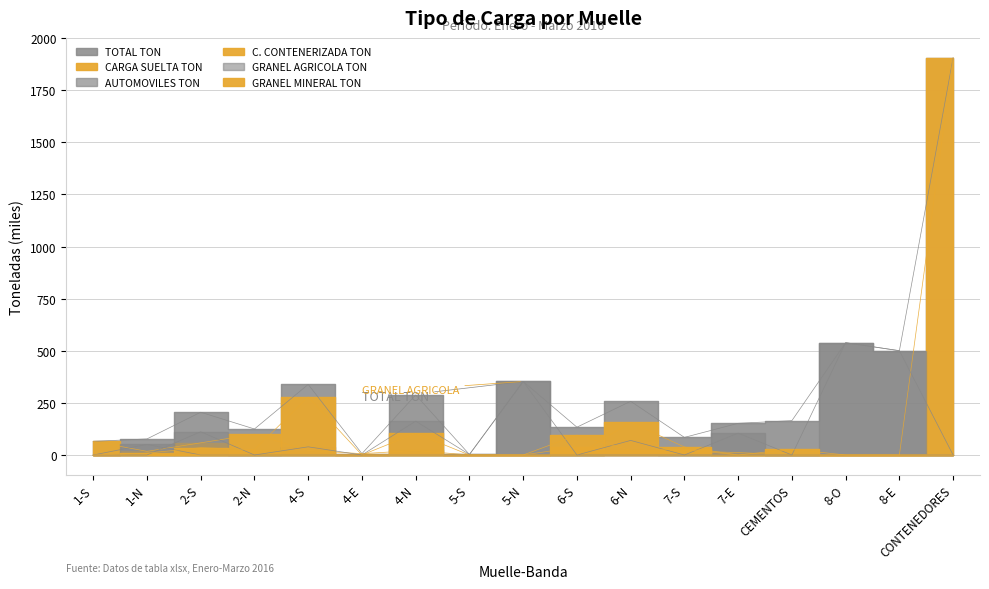

What is the sum of all TOTAL TON values?

5197.1